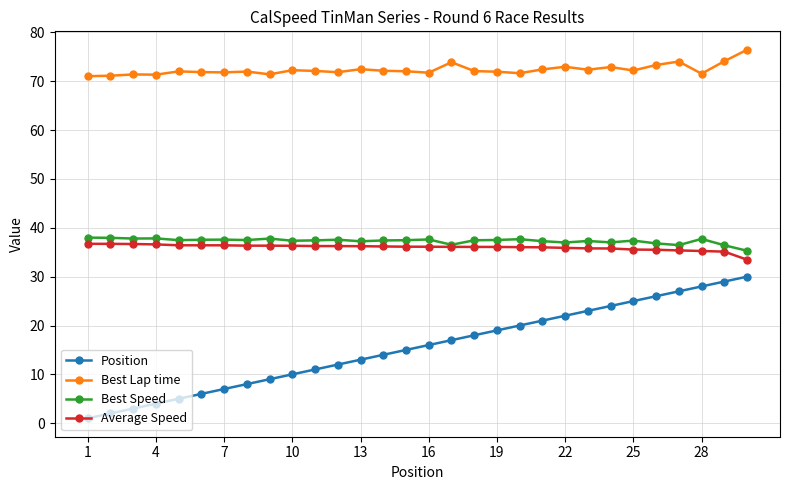

What is the greatest value displayed?

76.5